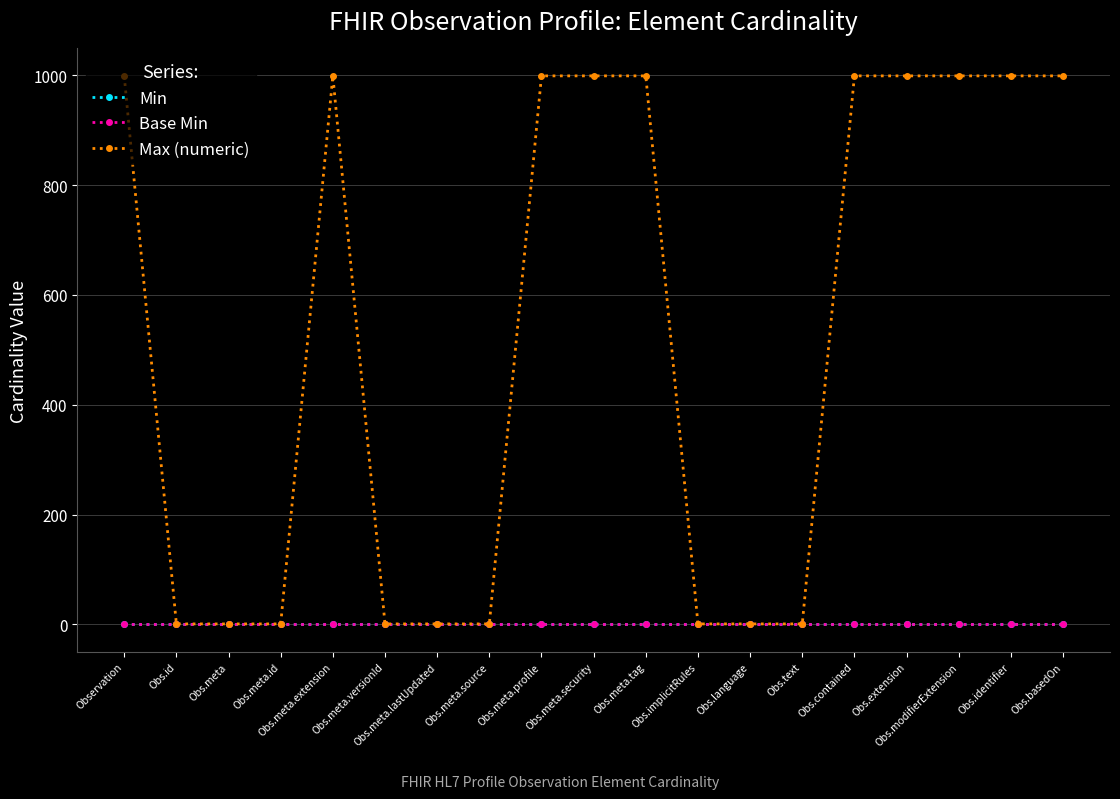

Reading right to left, extract all data points from this chart.

Min: Obs.basedOn=0	Obs.identifier=0	Obs.modifierExtension=0	Obs.extension=0	Obs.contained=0	Obs.text=0	Obs.language=0	Obs.implicitRules=0	Obs.meta.tag=0	Obs.meta.security=0	Obs.meta.profile=0	Obs.meta.source=0	Obs.meta.lastUpdated=0	Obs.meta.versionId=0	Obs.meta.extension=0	Obs.meta.id=0	Obs.meta=0	Obs.id=0	Observation=0
Base Min: Obs.basedOn=0	Obs.identifier=0	Obs.modifierExtension=0	Obs.extension=0	Obs.contained=0	Obs.text=0	Obs.language=0	Obs.implicitRules=0	Obs.meta.tag=0	Obs.meta.security=0	Obs.meta.profile=0	Obs.meta.source=0	Obs.meta.lastUpdated=0	Obs.meta.versionId=0	Obs.meta.extension=0	Obs.meta.id=0	Obs.meta=0	Obs.id=0	Observation=0
Max (numeric): Obs.basedOn=999	Obs.identifier=999	Obs.modifierExtension=999	Obs.extension=999	Obs.contained=999	Obs.text=1	Obs.language=1	Obs.implicitRules=1	Obs.meta.tag=999	Obs.meta.security=999	Obs.meta.profile=999	Obs.meta.source=1	Obs.meta.lastUpdated=1	Obs.meta.versionId=1	Obs.meta.extension=999	Obs.meta.id=1	Obs.meta=1	Obs.id=1	Observation=999